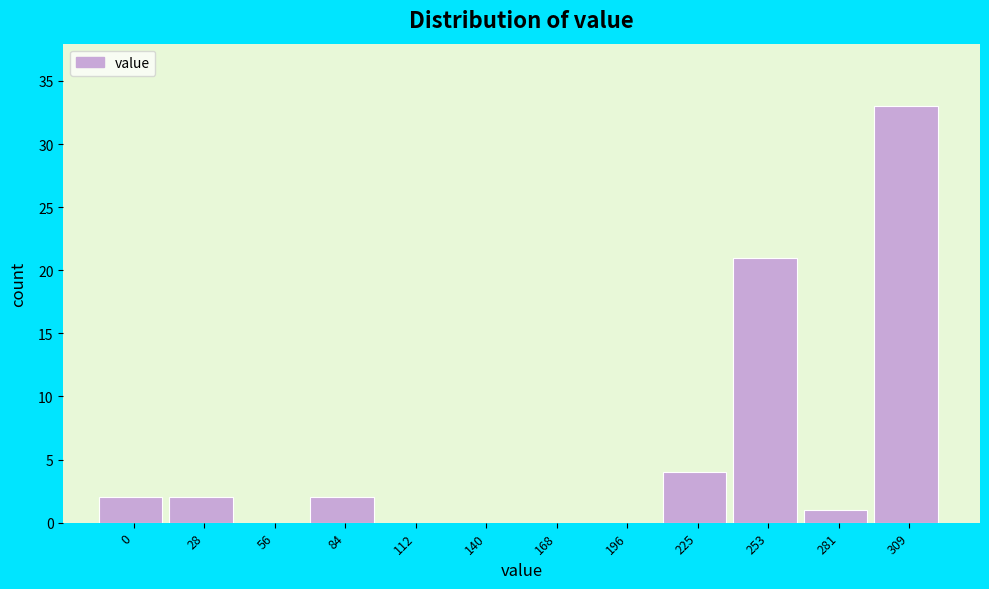

Reading left to right, list all the values displayed in this chart.

0=2	28=2	56=0	84=2	112=0	140=0	168=0	196=0	225=4	253=21	281=1	309=33